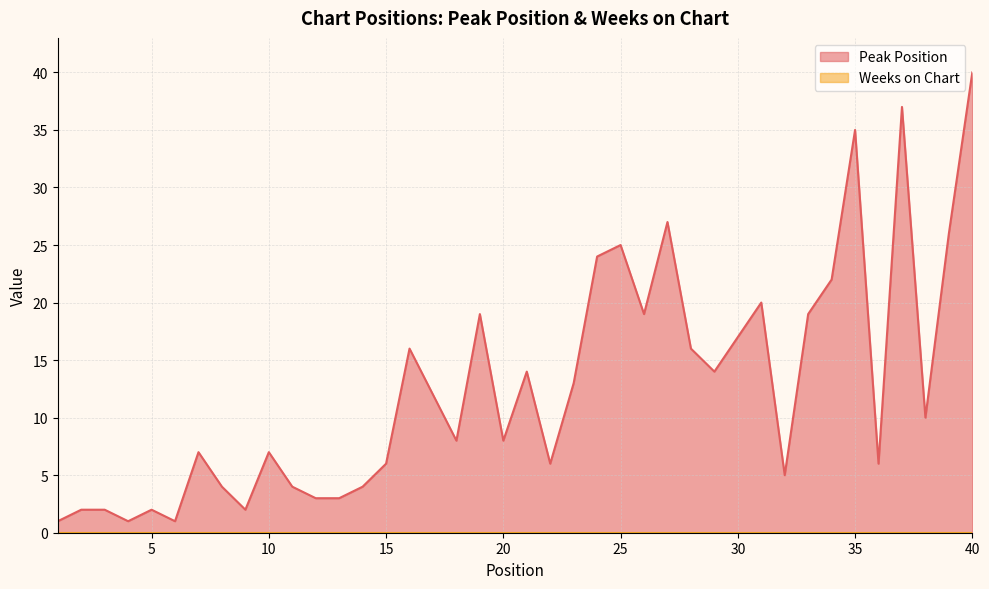

What is the difference between the second highest and minimum values?

36